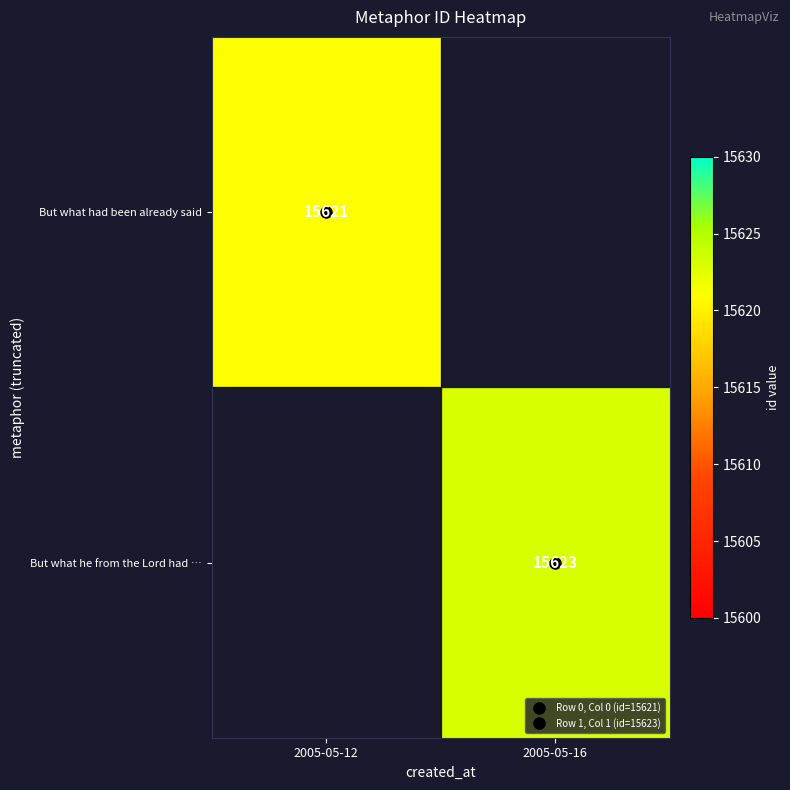

The value of But what had been already said at 2005-05-12 is 15621. True or false?

True